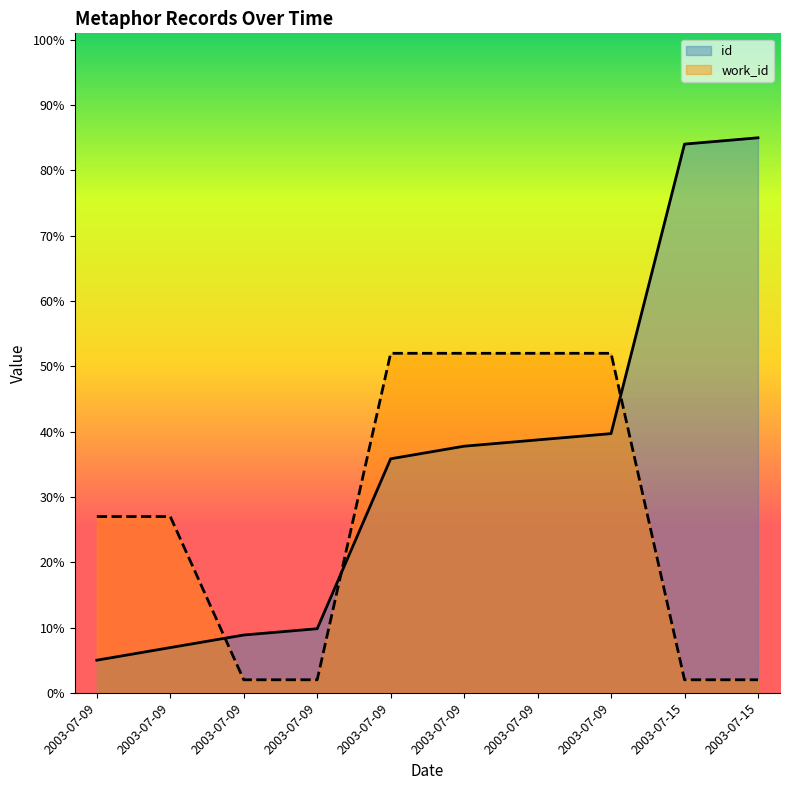

What are all the series names shown in the legend?

id, work_id